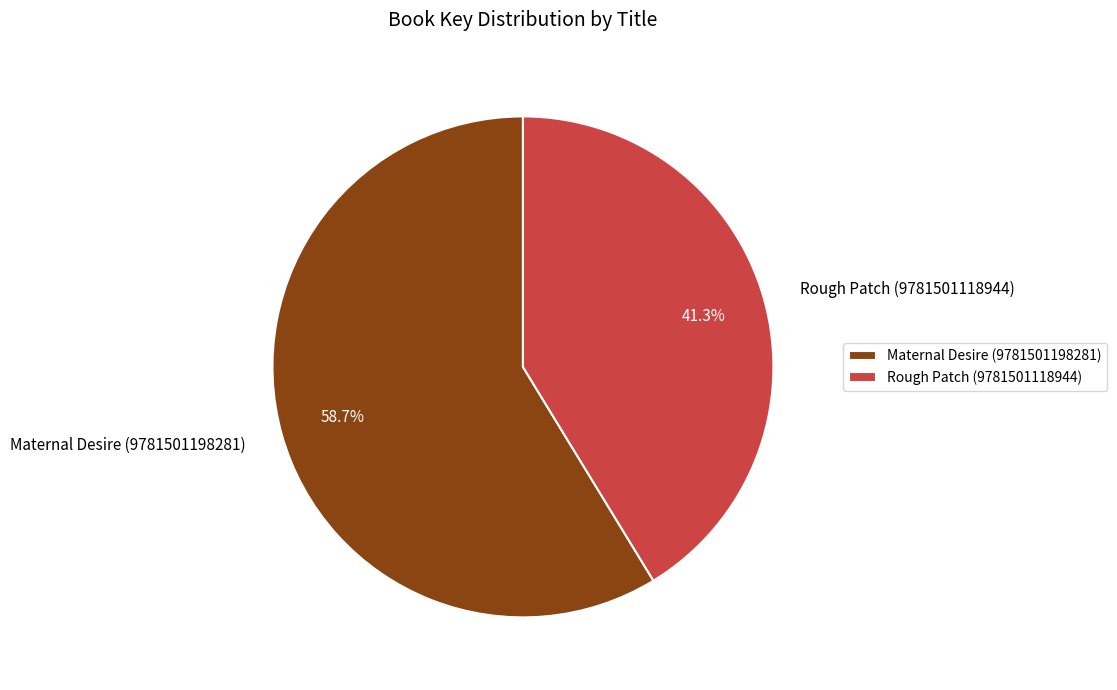

To the nearest percent, what is the average slice percentage?

50%